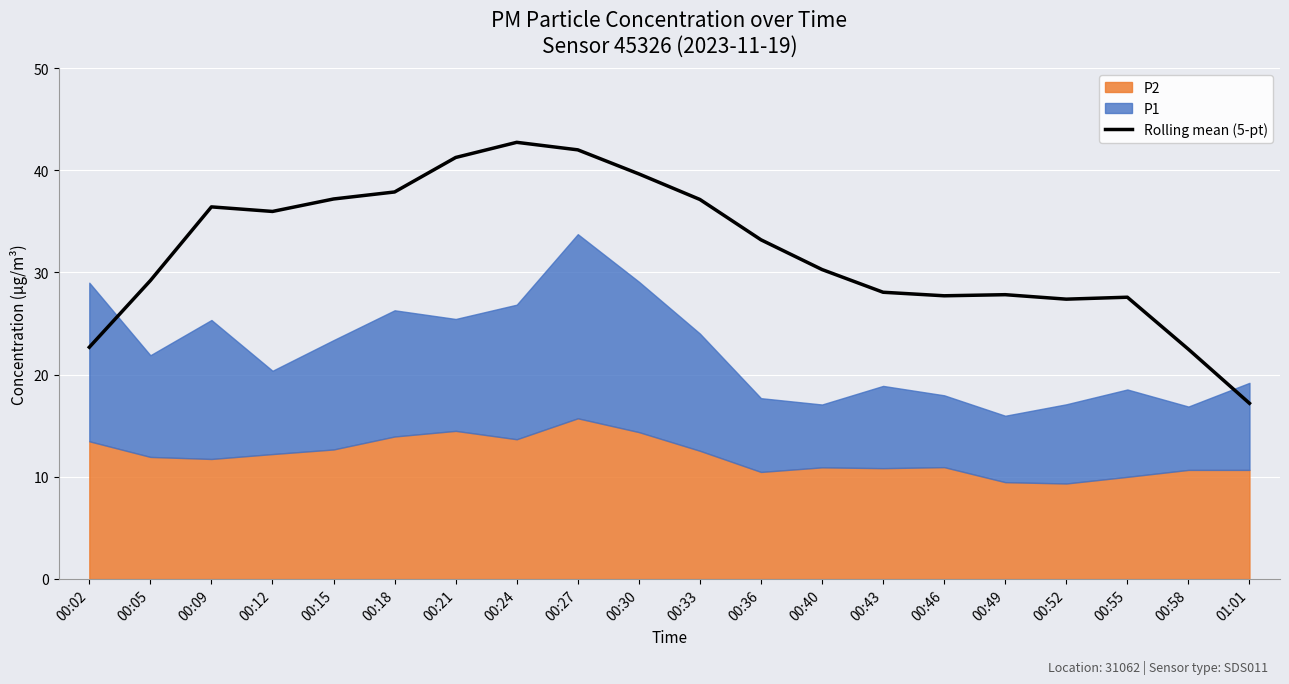

The value at 00:15 is 13.8. True or false?

False